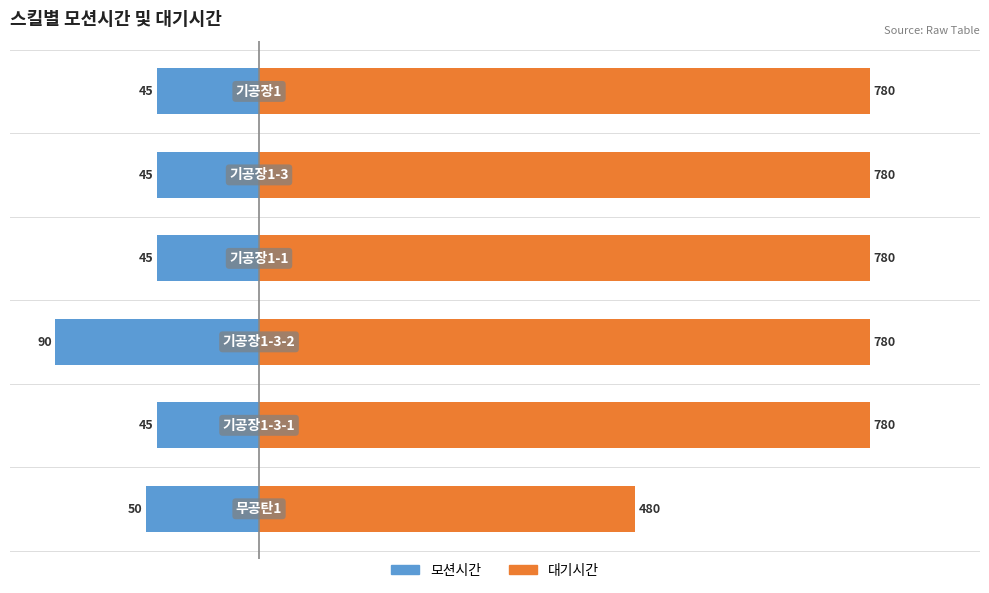

Which series has the largest total across all categories?

대기시간